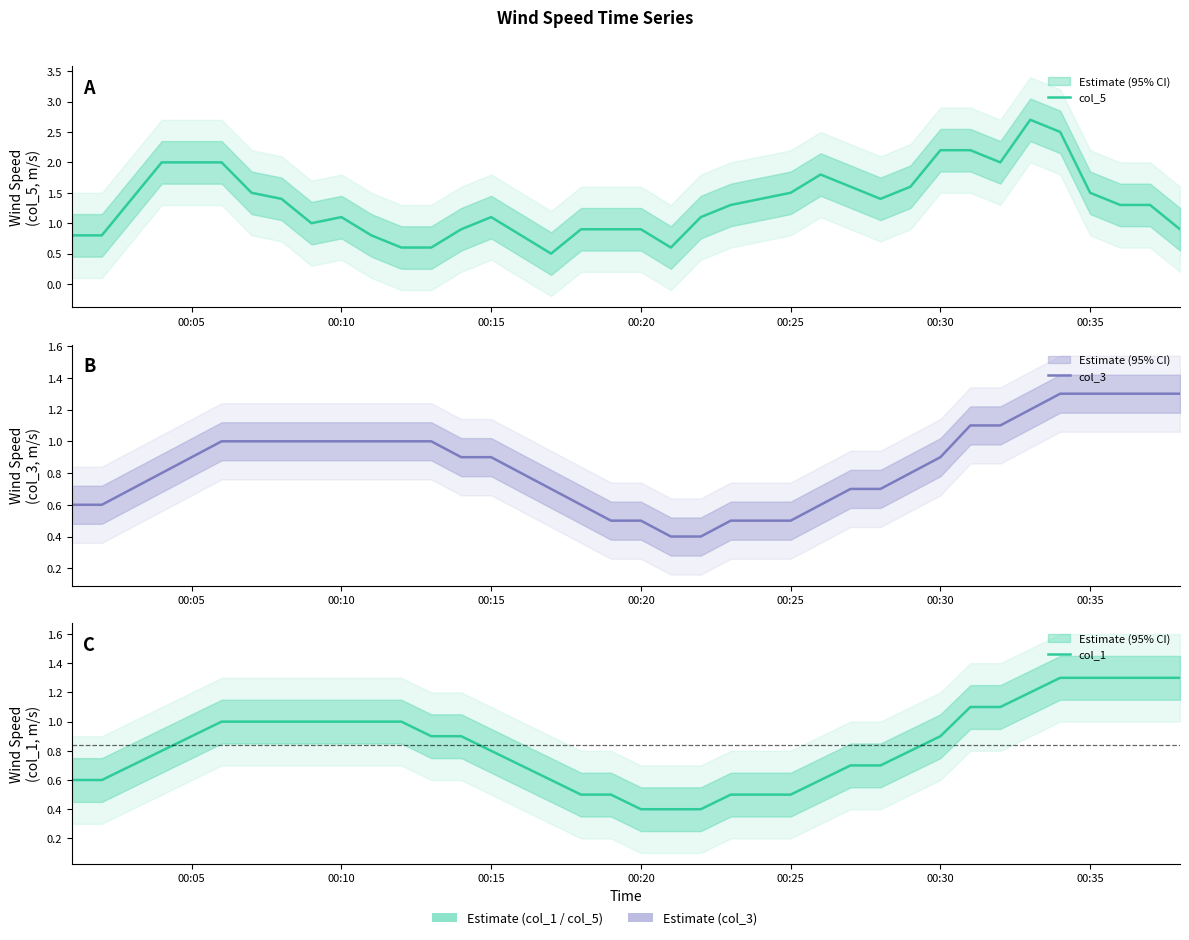

Count the col_1 values in the range 0 to 1.

30